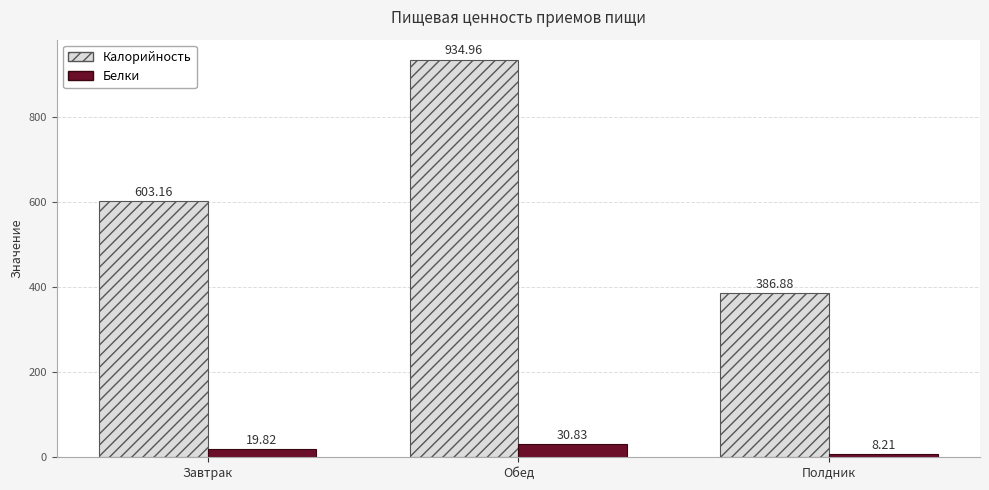

Is it true that Калорийность equals 935.0 at Обед?

True